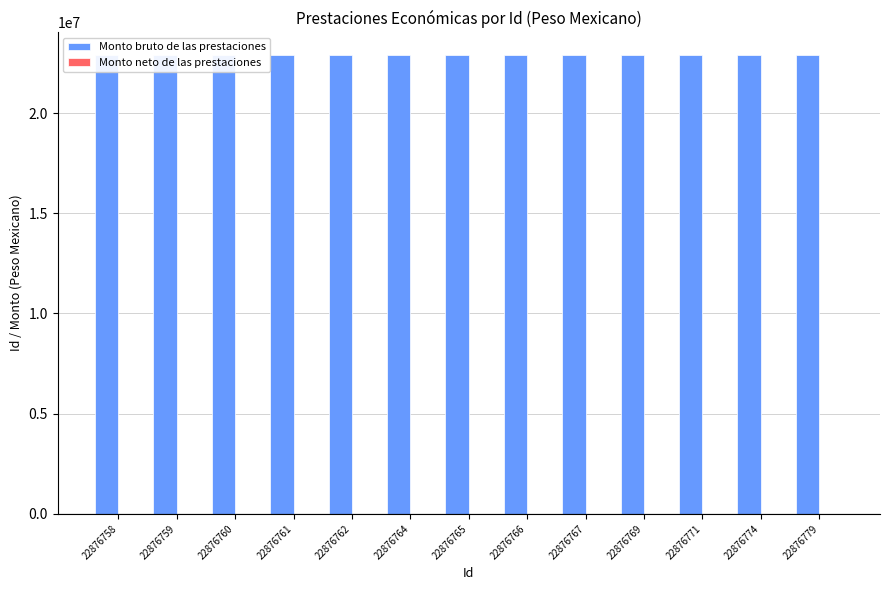

What are all the series names shown in the legend?

Monto bruto de las prestaciones, Monto neto de las prestaciones